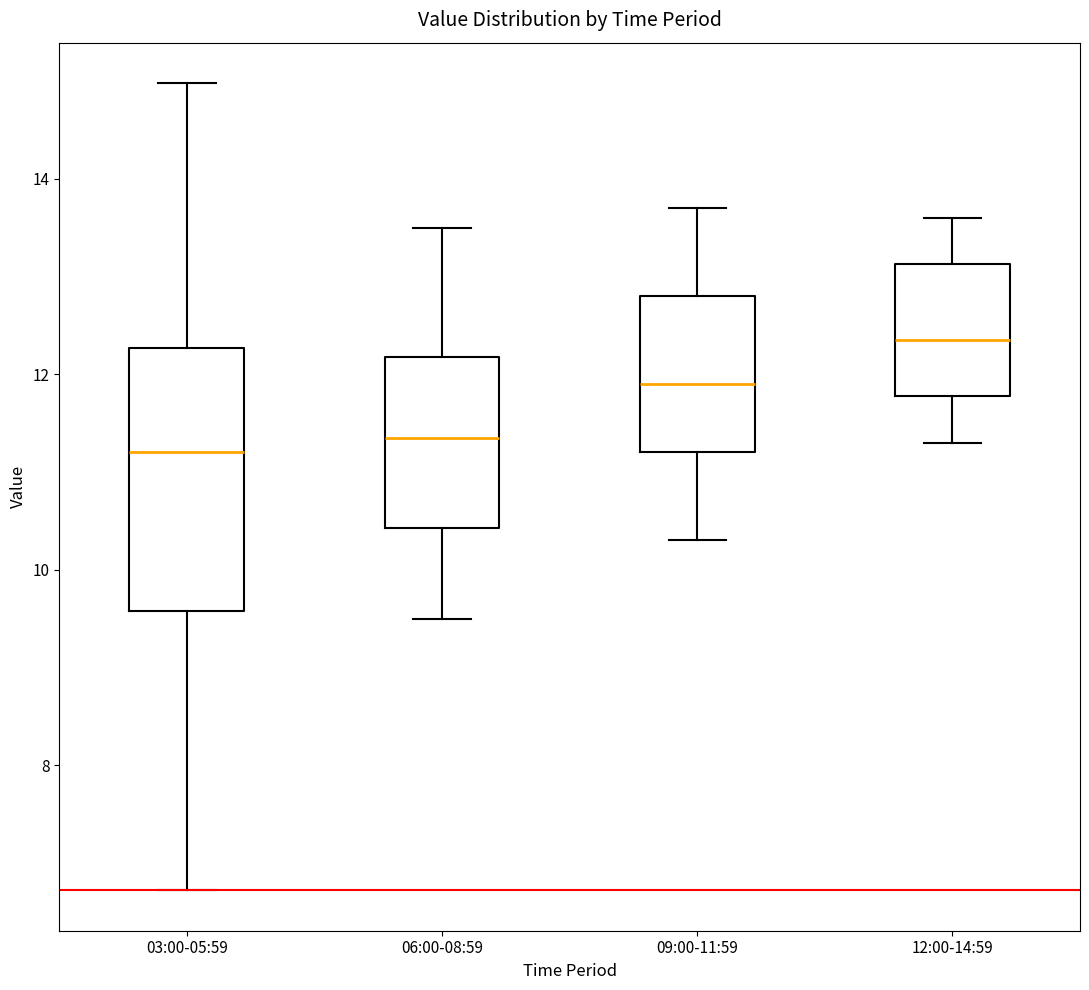

Which box has the highest median line?

12:00-14:59